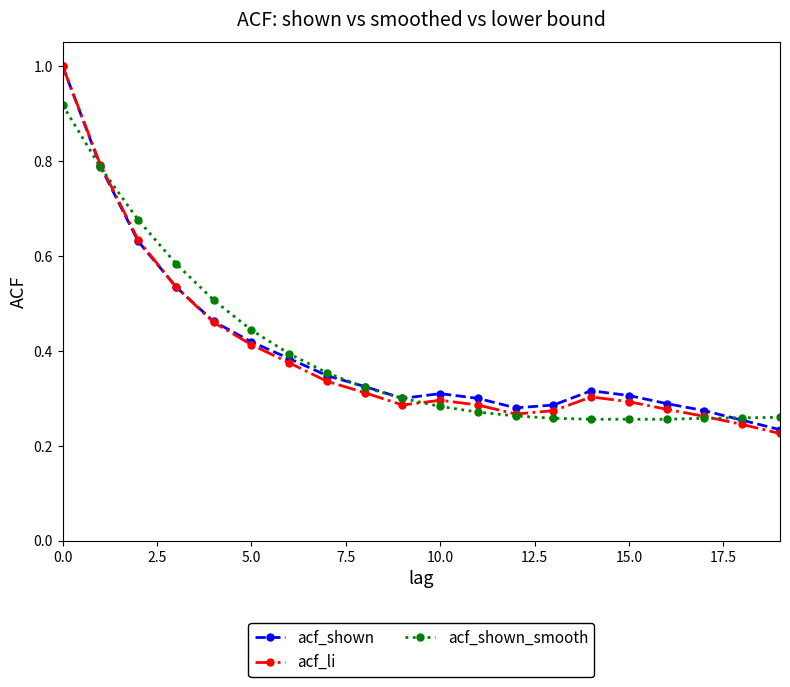

What is the greatest value displayed?

1.0